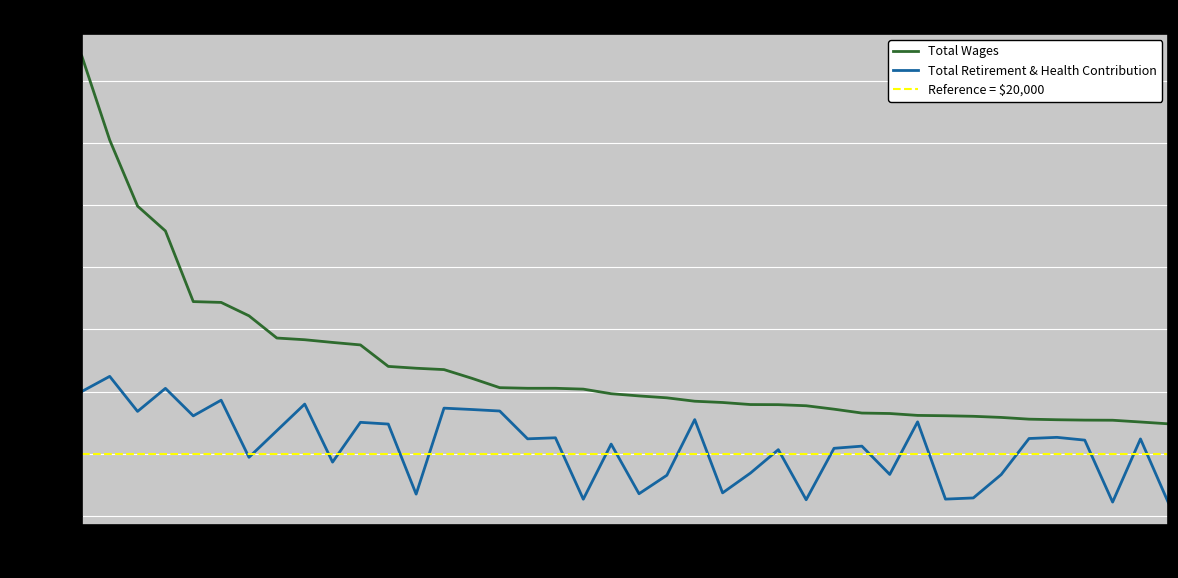

How many interior local peaks does the Total Retirement & Health Contribution series have?

14